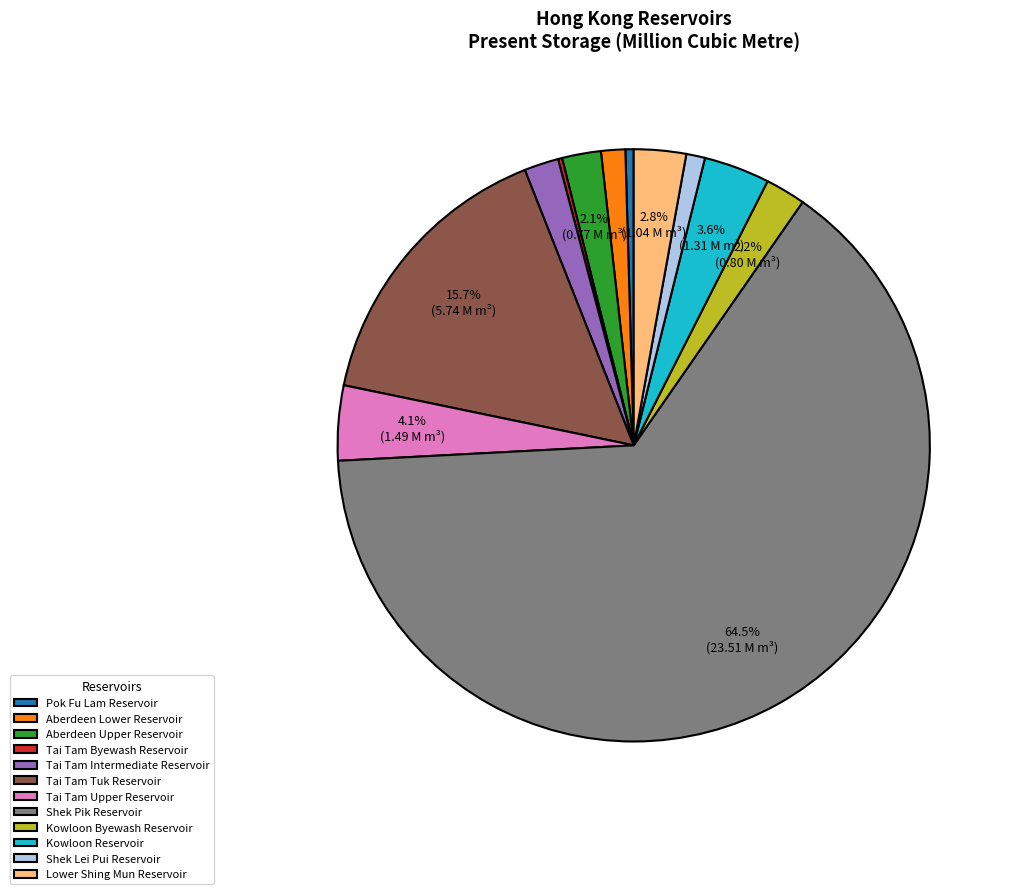

Does any single category account for the majority?

Yes